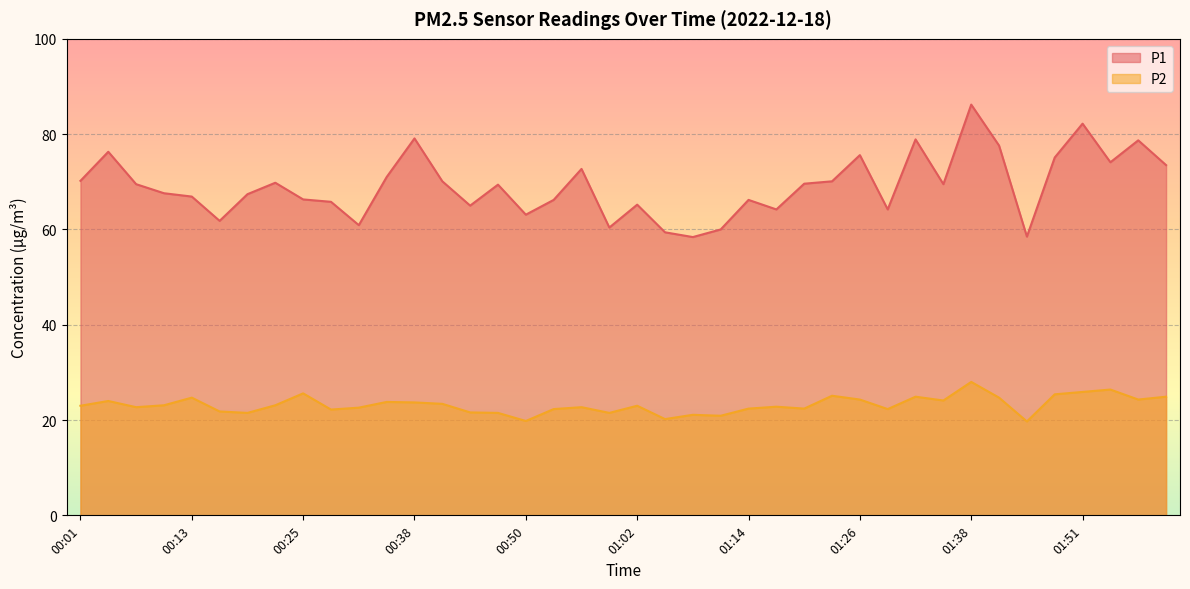

The P1 series shows 113.5 at 00:44. True or false?

False